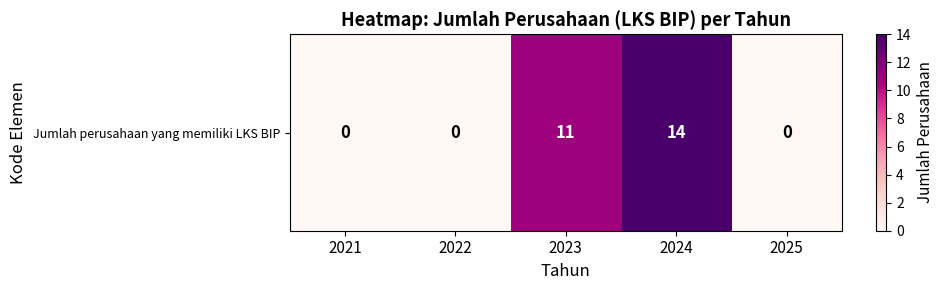

Rank the categories by value from lowest to highest.

2021, 2022, 2025, 2023, 2024